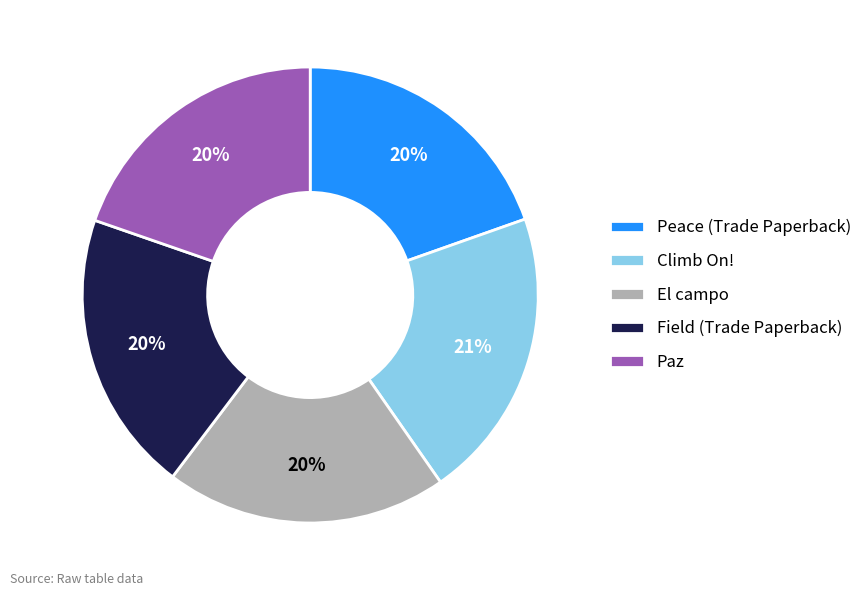

To the nearest percent, what percentage of the pie is El campo?

20%